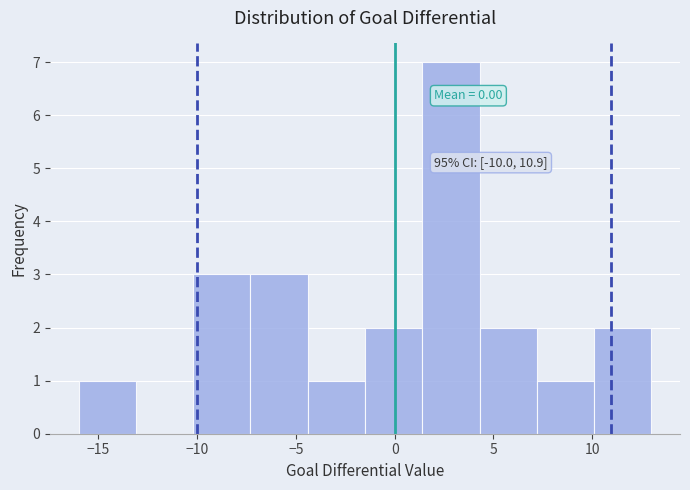

Which range on the x-axis has the tallest bar?

1.4 to 4.3